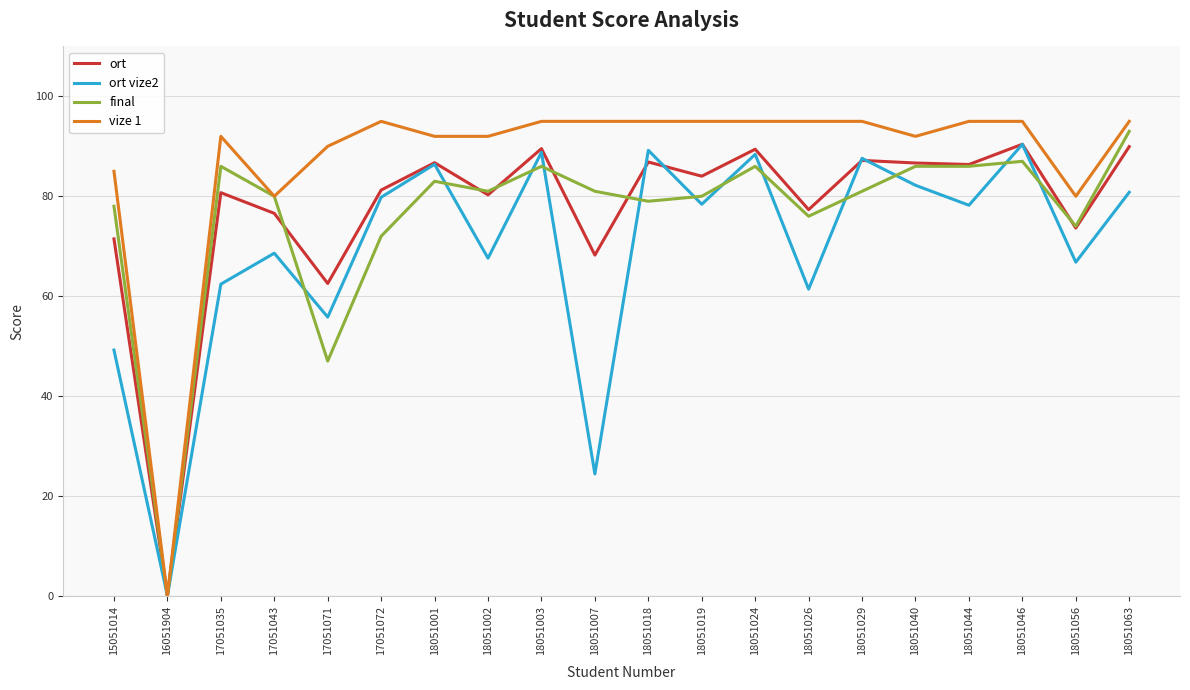

True or false: ort has a value of 147.2 at 18051018.

False